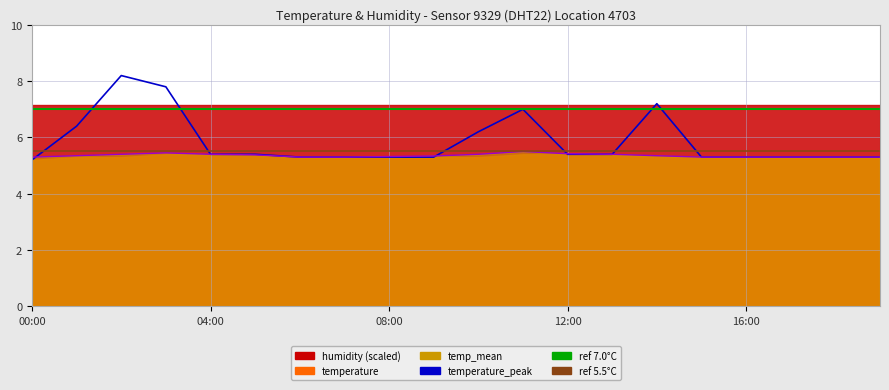

At which label is temperature_peak closest to 6?

10:00